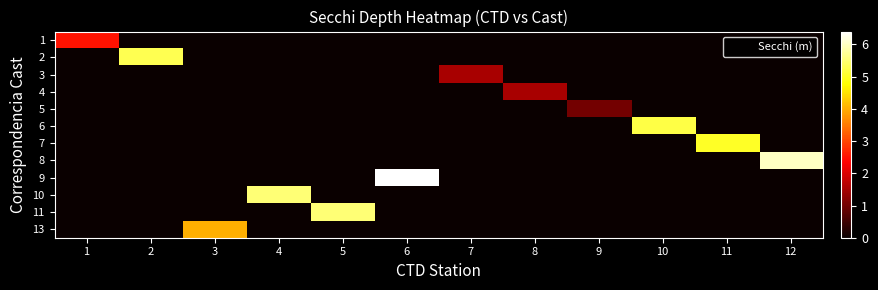

What is the total value across all series at 5?

5.5